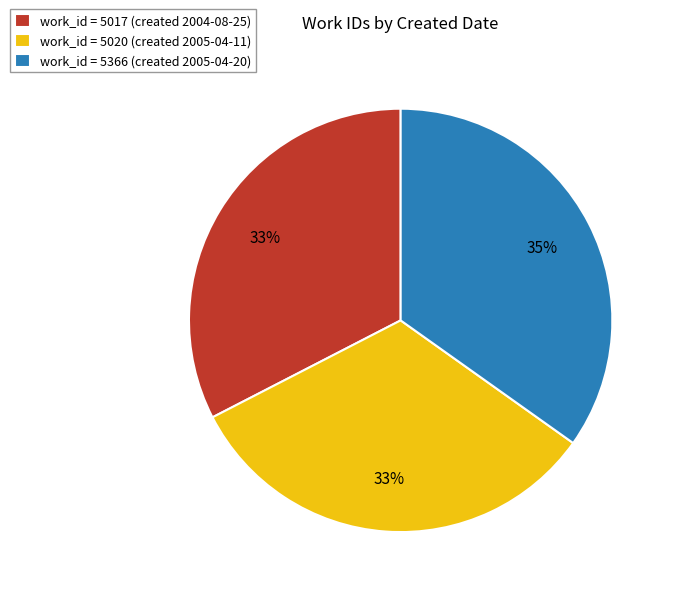

The work_id = 5017 (created 2004-08-25) slice represents 33% of the pie. True or false?

True